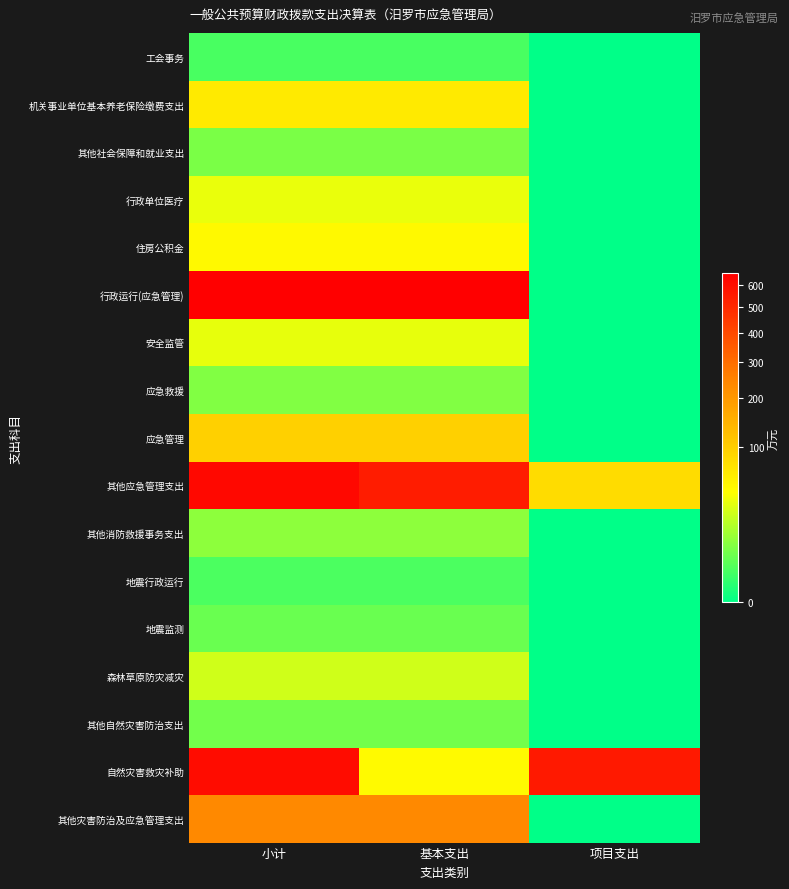

Reading left to right, what are all the values shown in this chart?

工会事务: 小计=1.9	基本支出=1.9	项目支出=0.0
机关事业单位基本养老保险缴费支出: 小计=63.6	基本支出=63.6	项目支出=0.0
其他社会保障和就业支出: 小计=6.9	基本支出=6.9	项目支出=0.0
行政单位医疗: 小计=33.8	基本支出=33.8	项目支出=0.0
住房公积金: 小计=47.7	基本支出=47.7	项目支出=0.0
行政运行(应急管理): 小计=658.2	基本支出=658.2	项目支出=0.0
安全监管: 小计=33.0	基本支出=33.0	项目支出=0.0
应急救援: 小计=8.0	基本支出=8.0	项目支出=0.0
应急管理: 小计=95.0	基本支出=95.0	项目支出=0.0
其他应急管理支出: 小计=624.3	基本支出=544.3	项目支出=80.0
其他消防救援事务支出: 小计=10.0	基本支出=10.0	项目支出=0.0
地震行政运行: 小计=2.0	基本支出=2.0	项目支出=0.0
地震监测: 小计=4.8	基本支出=4.8	项目支出=0.0
森林草原防灾减灾: 小计=25.0	基本支出=25.0	项目支出=0.0
其他自然灾害防治支出: 小计=5.6	基本支出=5.6	项目支出=0.0
自然灾害救灾补助: 小计=603.7	基本支出=46.0	项目支出=557.7
其他灾害防治及应急管理支出: 小计=233.7	基本支出=233.7	项目支出=0.0